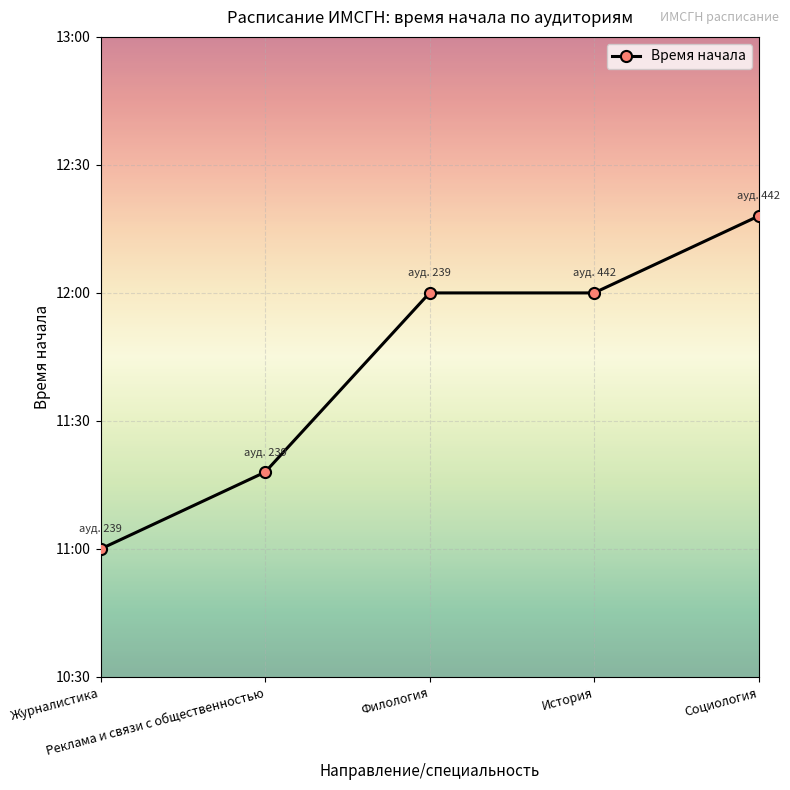

True or false: the data shows 4.9 at Филология.

False